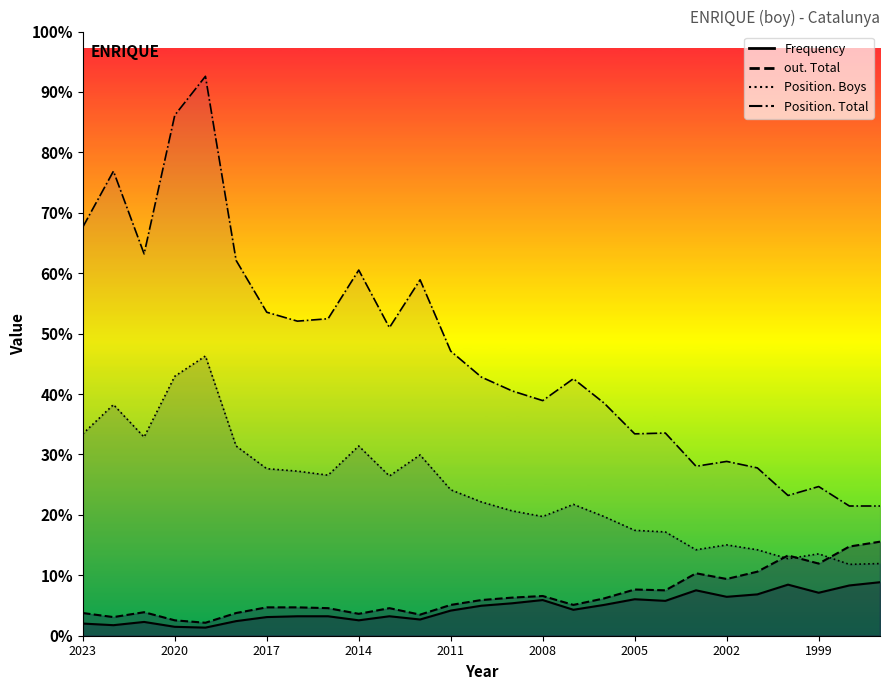

Which category has the highest value in the Frequency series?

1997